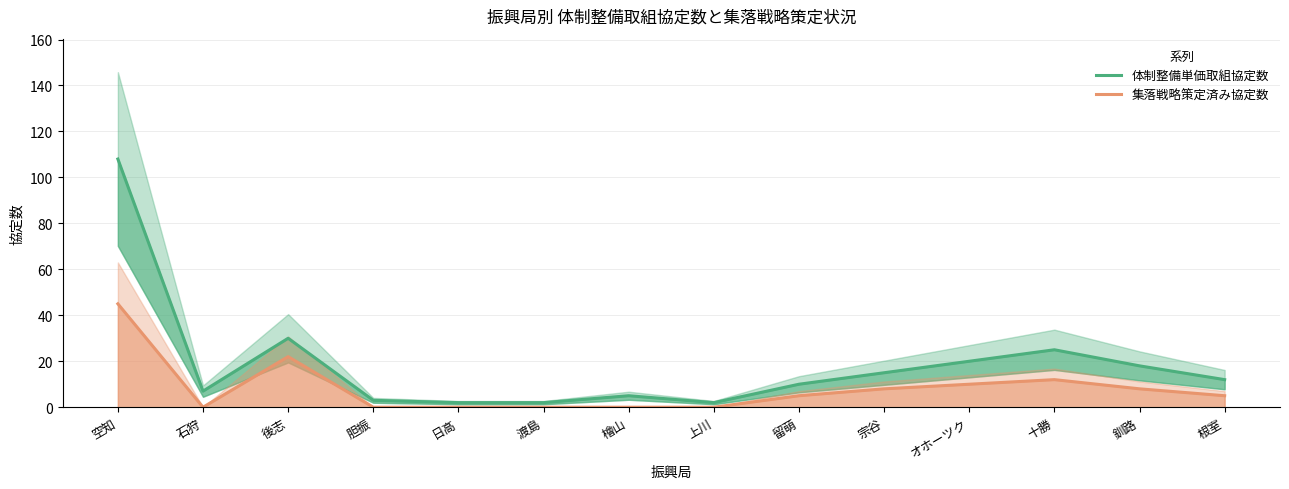

True or false: 集落戦略策定済み協定数 has a value of 15 at オホーツク.

False